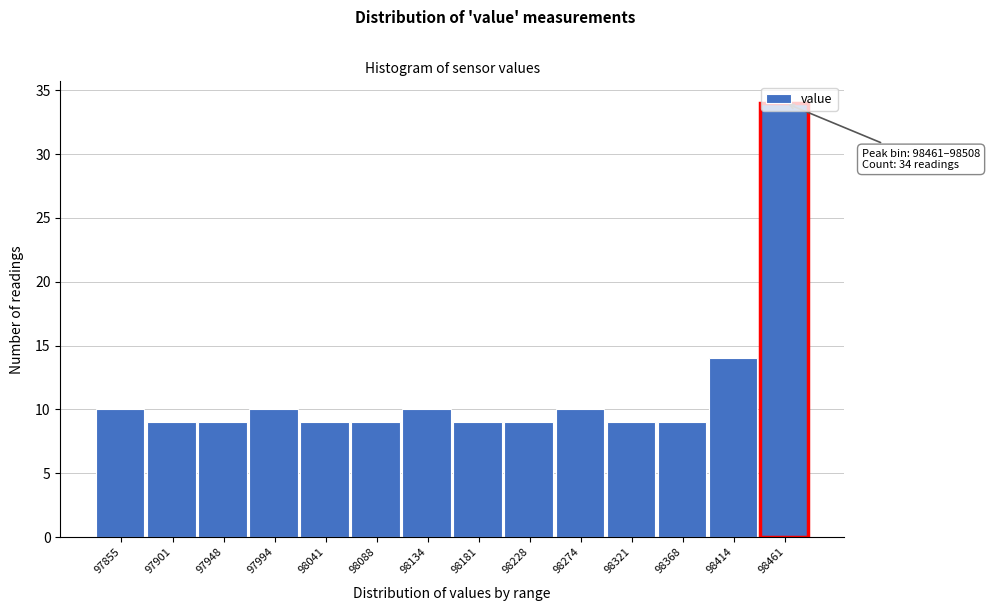

Approximately how many times larger is the value at 98368 compared to 97948?

1.0